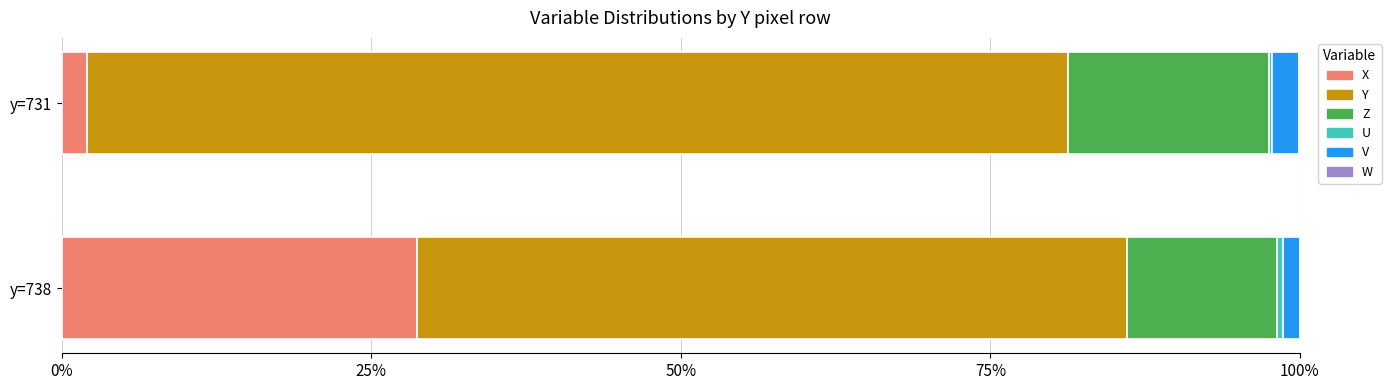

What are all the series names shown in the legend?

X, Y, Z, U, V, W